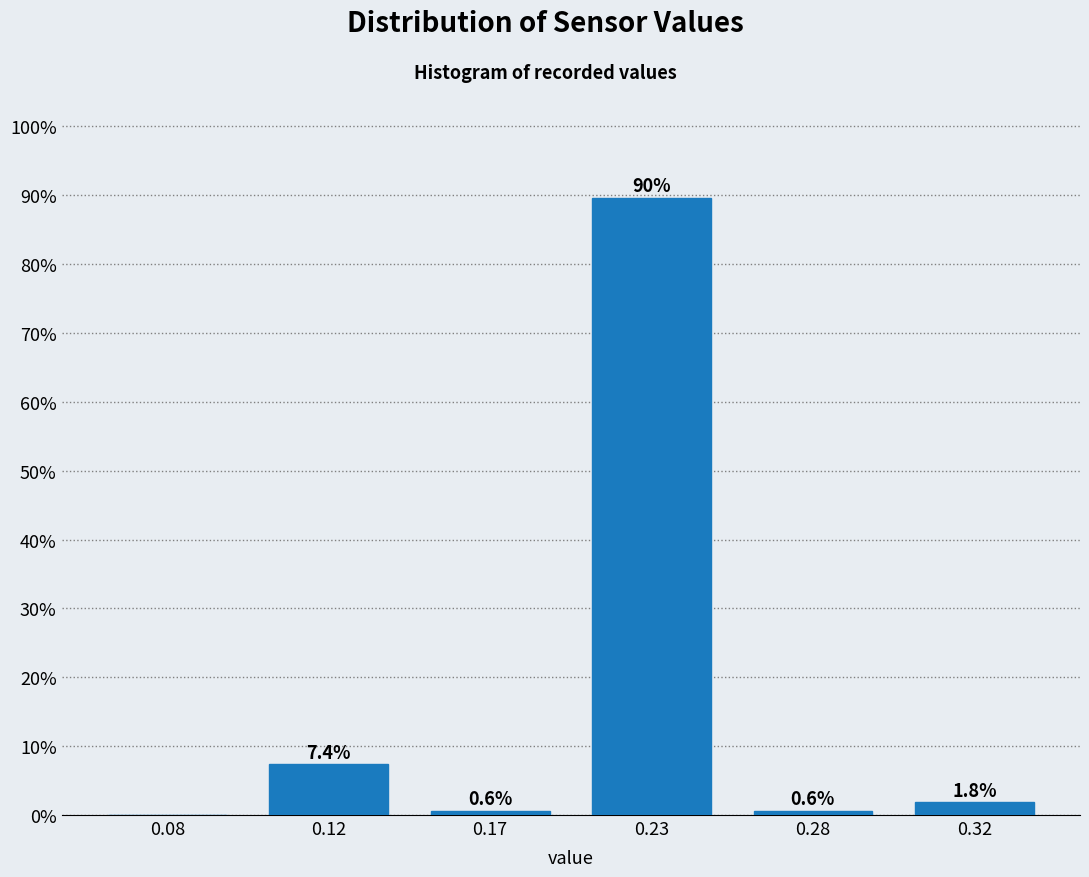

Reading left to right, what are all the values shown in this chart?

0.08=0.0	0.12=7.4	0.17=0.6	0.23=89.6	0.28=0.6	0.32=1.8